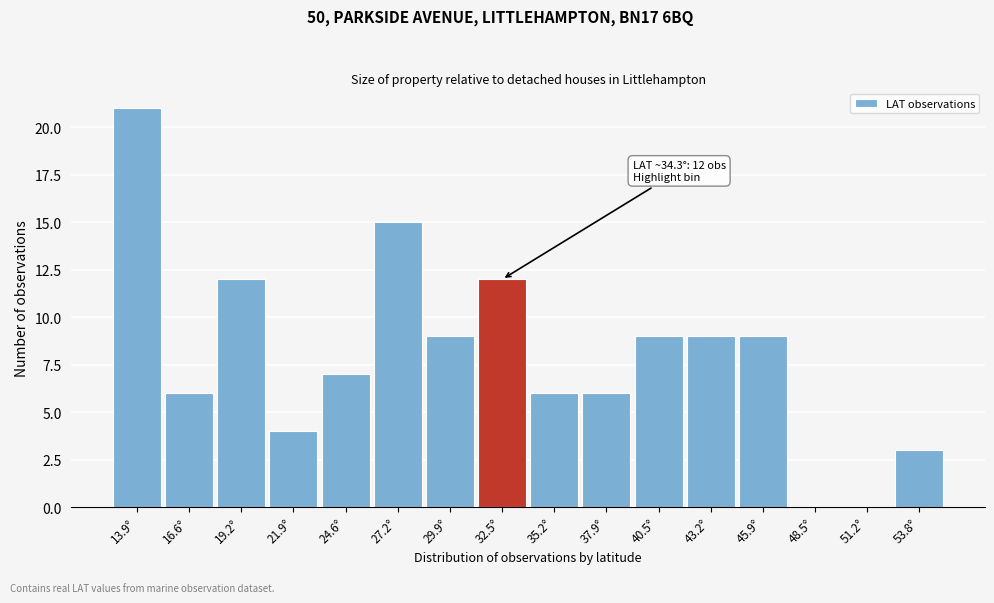

Reading left to right, list all the values displayed in this chart.

13.9°=21	16.6°=6	19.2°=12	21.9°=4	24.6°=7	27.2°=15	29.9°=9	32.5°=12	35.2°=6	37.9°=6	40.5°=9	43.2°=9	45.9°=9	48.5°=0	51.2°=0	53.8°=3